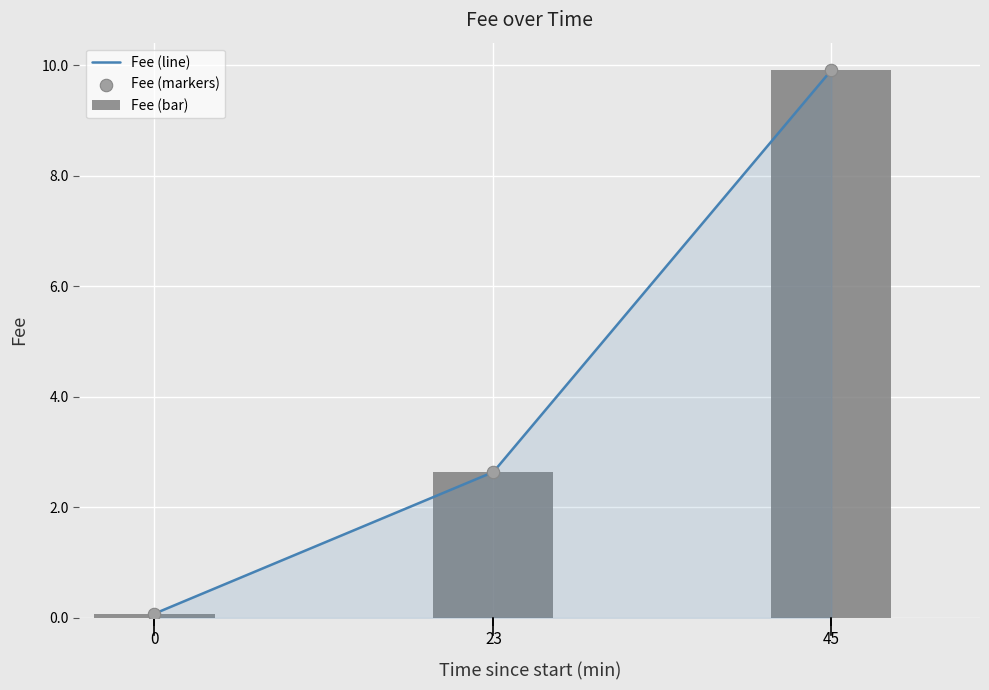

Which series has the largest total across all categories?

Fee (line)